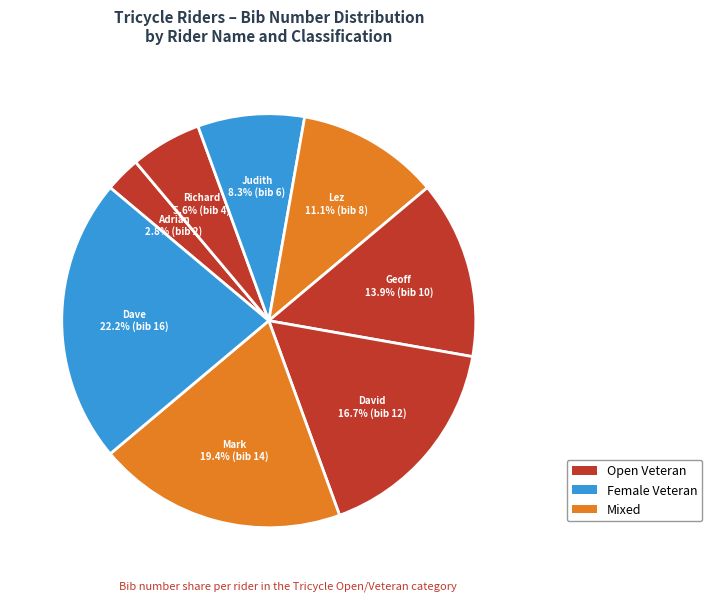

How many segments does this pie chart have?

8